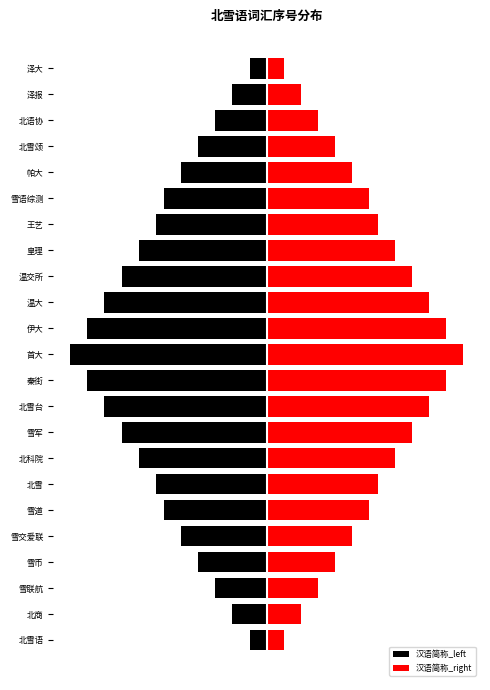

Rank the series by their maximum value, from highest to lowest.

汉语简称_right, 汉语简称_left